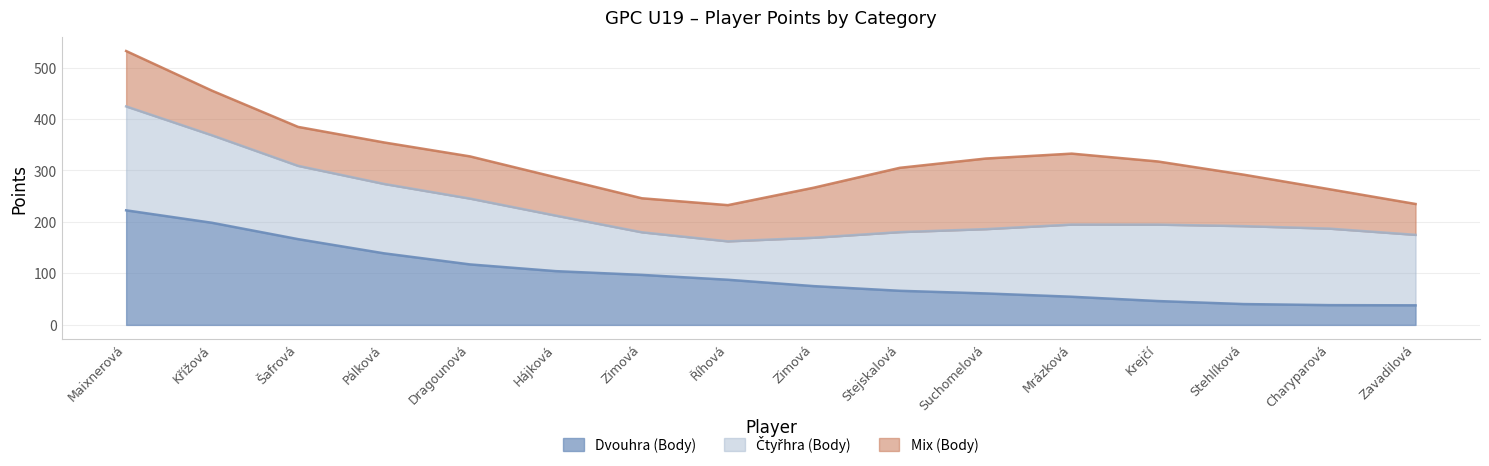

Does the chart display data point markers on the line(s)?

No